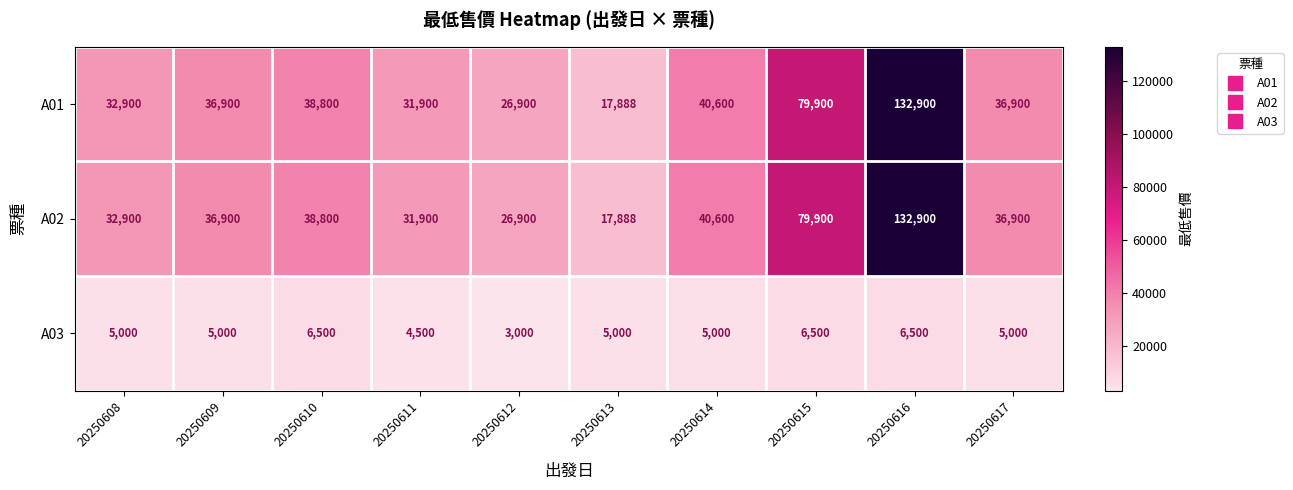

The A02 series shows 4370 at 20250613. True or false?

False